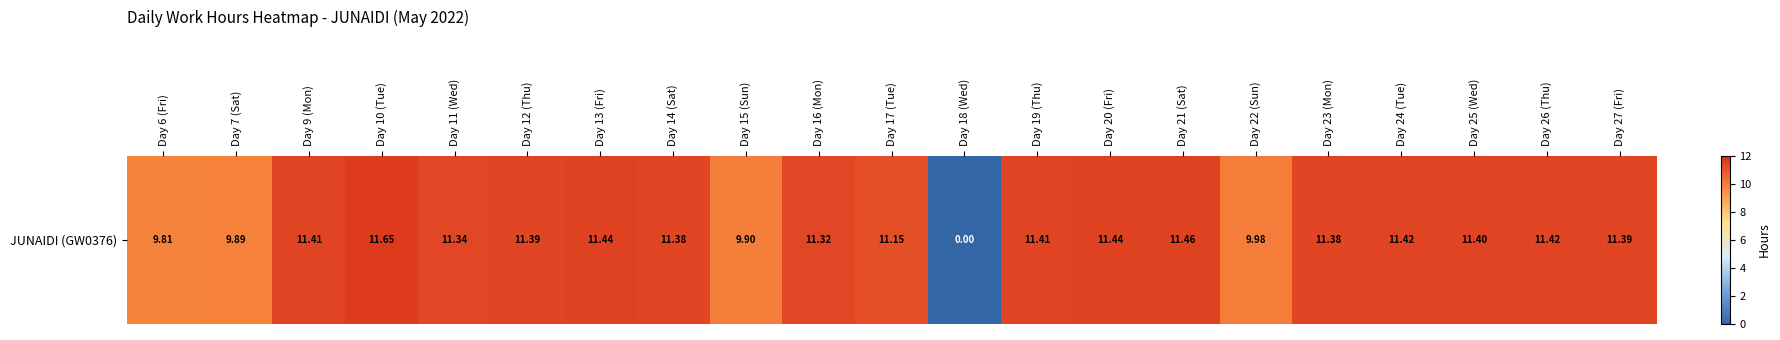

List the labels in order of value, largest first.

Day 10 (Tue), Day 21 (Sat), Day 13 (Fri), Day 20 (Fri), Day 24 (Tue), Day 26 (Thu), Day 9 (Mon), Day 19 (Thu), Day 25 (Wed), Day 12 (Thu), Day 27 (Fri), Day 14 (Sat), Day 23 (Mon), Day 11 (Wed), Day 16 (Mon), Day 17 (Tue), Day 22 (Sun), Day 15 (Sun), Day 7 (Sat), Day 6 (Fri), Day 18 (Wed)